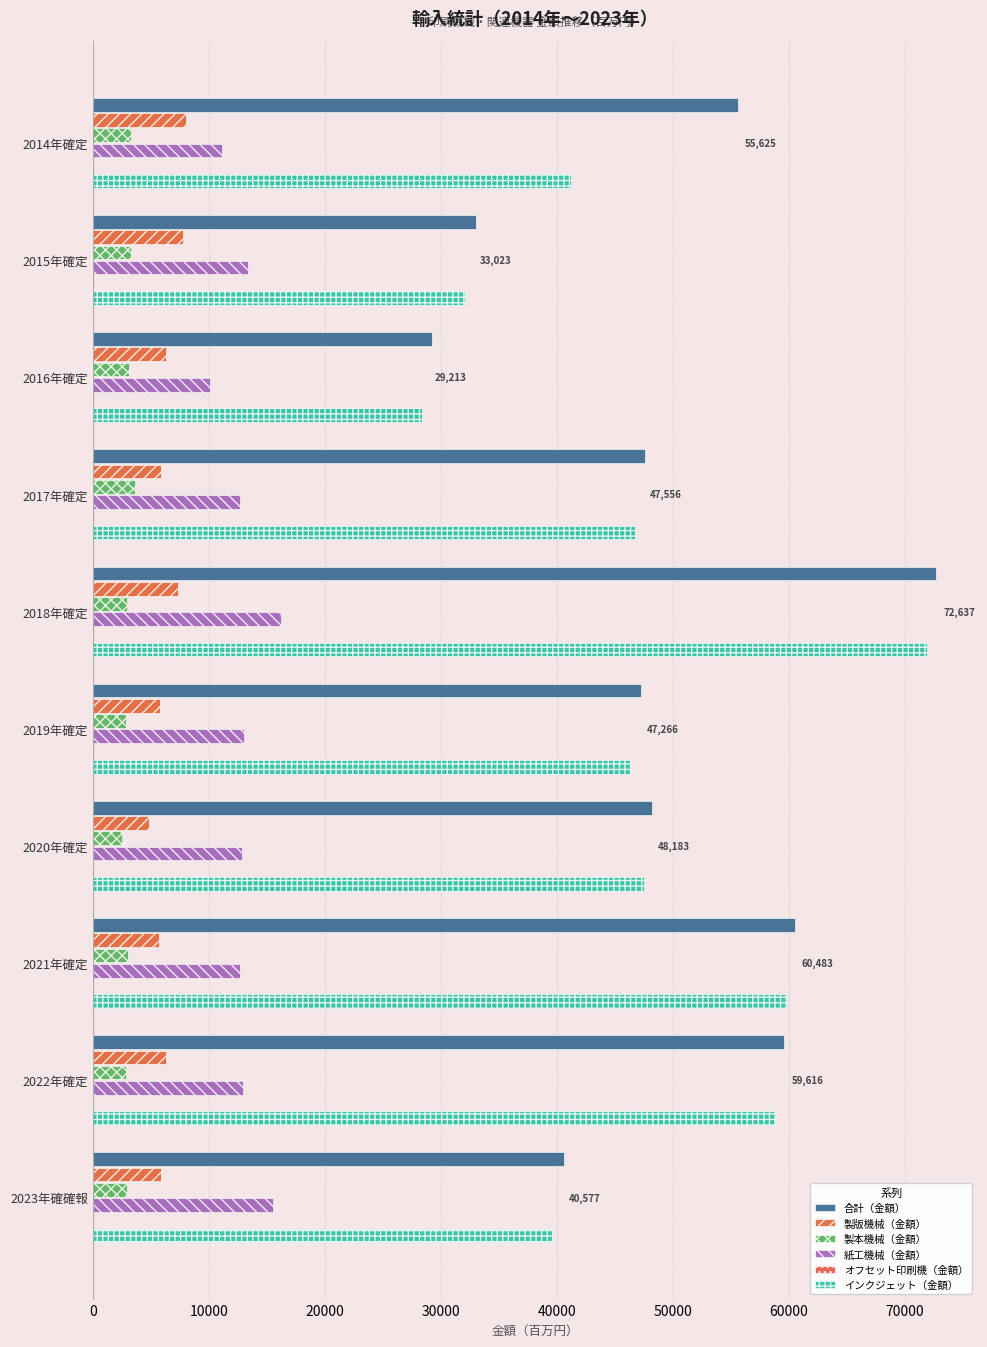

How many series are shown in this chart?

6